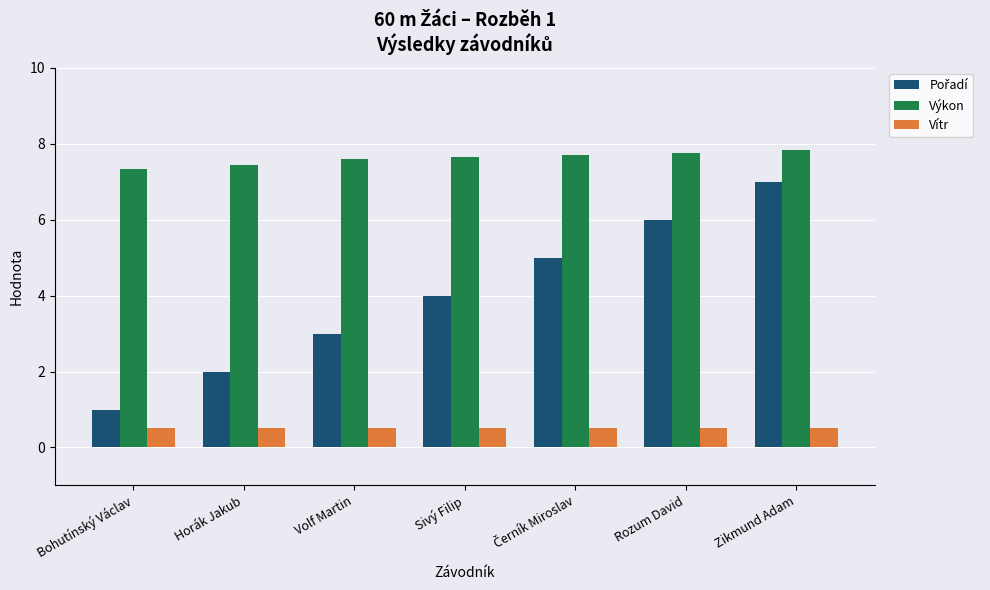

The value of Vítr at Rozum David is 0.5. True or false?

True